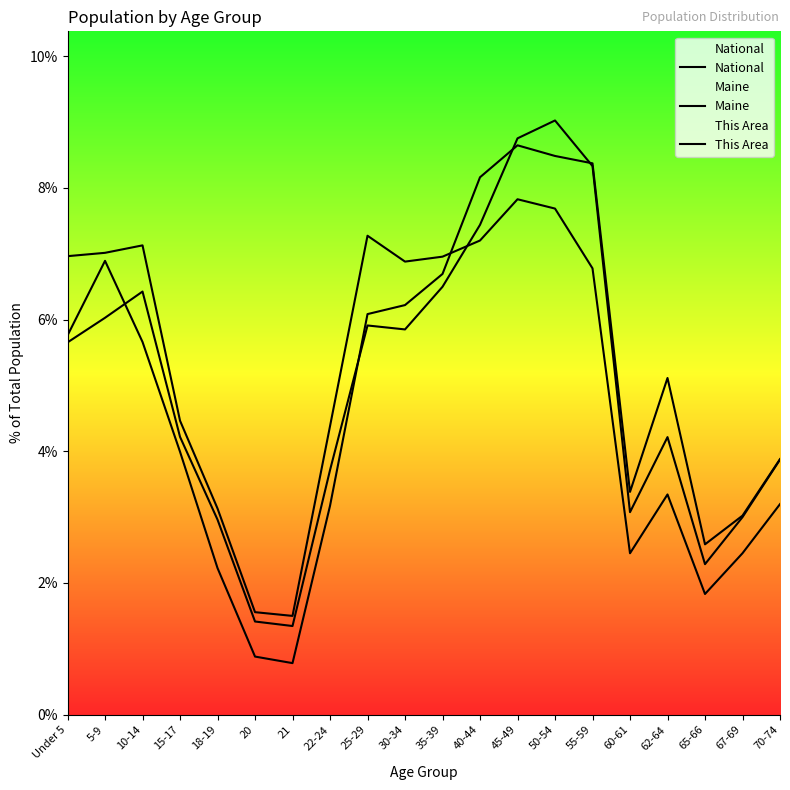

Reading left to right, what are all the values shown in this chart?

National: Under 5=7.0	5-9=7.0	10-14=7.1	15-17=4.5	18-19=3.1	20=1.6	21=1.5	22-24=4.4	25-29=7.3	30-34=6.9	35-39=7.0	40-44=7.2	45-49=7.8	50-54=7.7	55-59=6.8	60-61=2.5	62-64=3.3	65-66=1.8	67-69=2.5	70-74=3.2
Maine: Under 5=5.7	5-9=6.0	10-14=6.4	15-17=4.2	18-19=3.0	20=1.4	21=1.3	22-24=3.7	25-29=5.9	30-34=5.8	35-39=6.5	40-44=7.4	45-49=8.7	50-54=9.0	55-59=8.3	60-61=3.1	62-64=4.2	65-66=2.3	67-69=3.0	70-74=3.9
This Area: Under 5=5.8	5-9=6.9	10-14=5.7	15-17=4.0	18-19=2.2	20=0.9	21=0.8	22-24=3.2	25-29=6.1	30-34=6.2	35-39=6.7	40-44=8.2	45-49=8.6	50-54=8.5	55-59=8.4	60-61=3.4	62-64=5.1	65-66=2.6	67-69=3.0	70-74=3.9